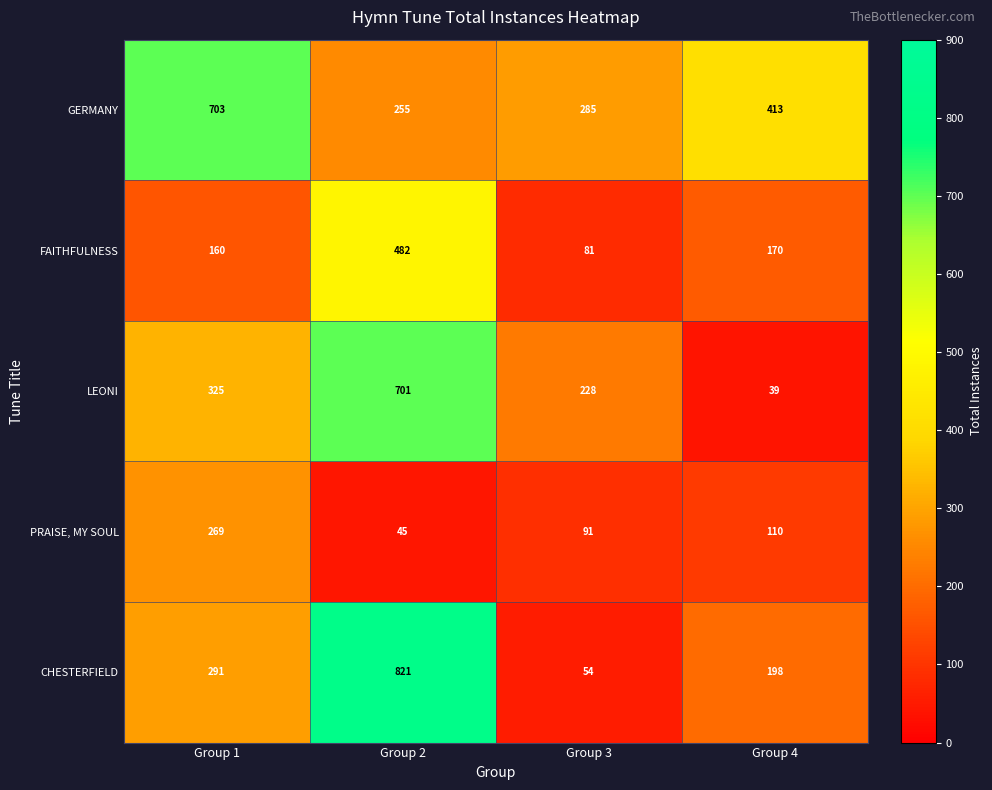

Is it true that GERMANY equals 220 at Group 1?

False